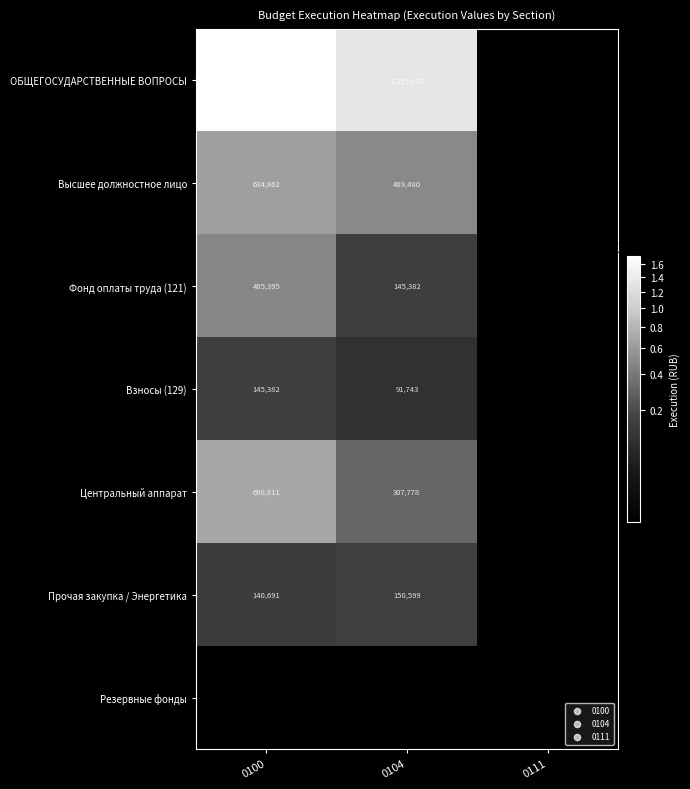

Is it true that ОБЩЕГОСУДАРСТВЕННЫЕ ВОПРОСЫ equals 1325672 at 0104?

True